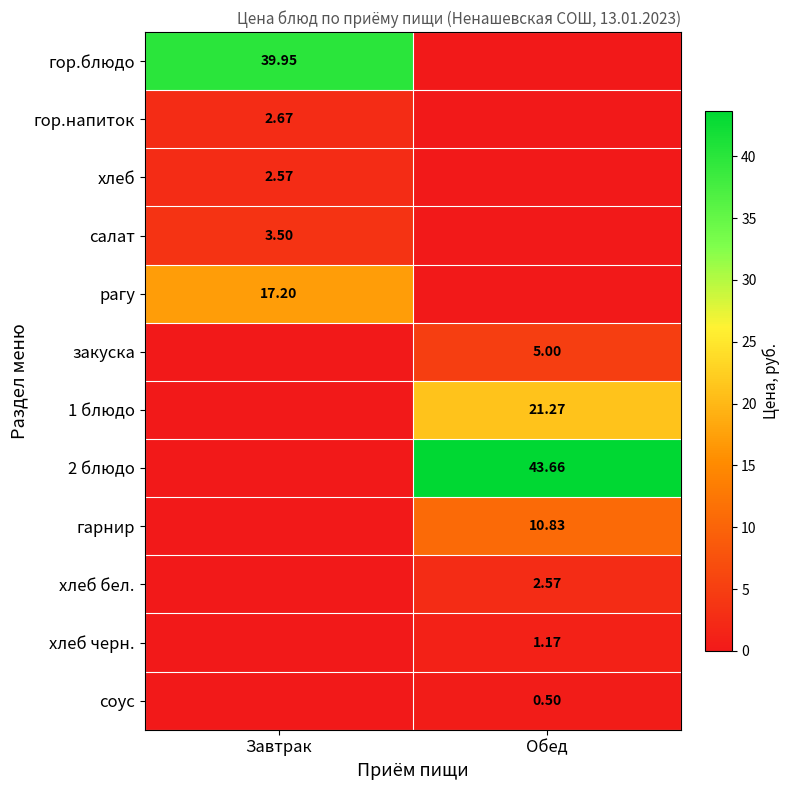

What is the sum of the соус values at Обед and Завтрак?

0.5